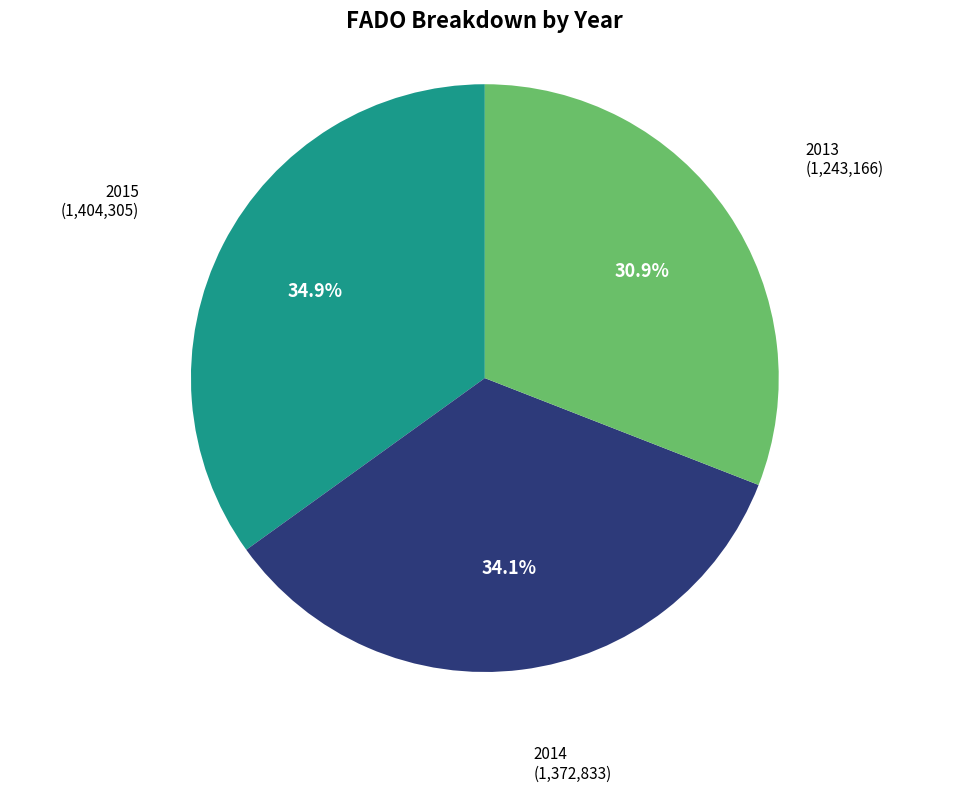

True or false: 2014 accounts for 34% of the total.

True